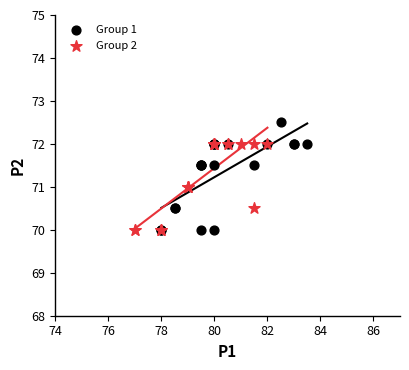

What are all the series names shown in the legend?

Group 1, Group 2